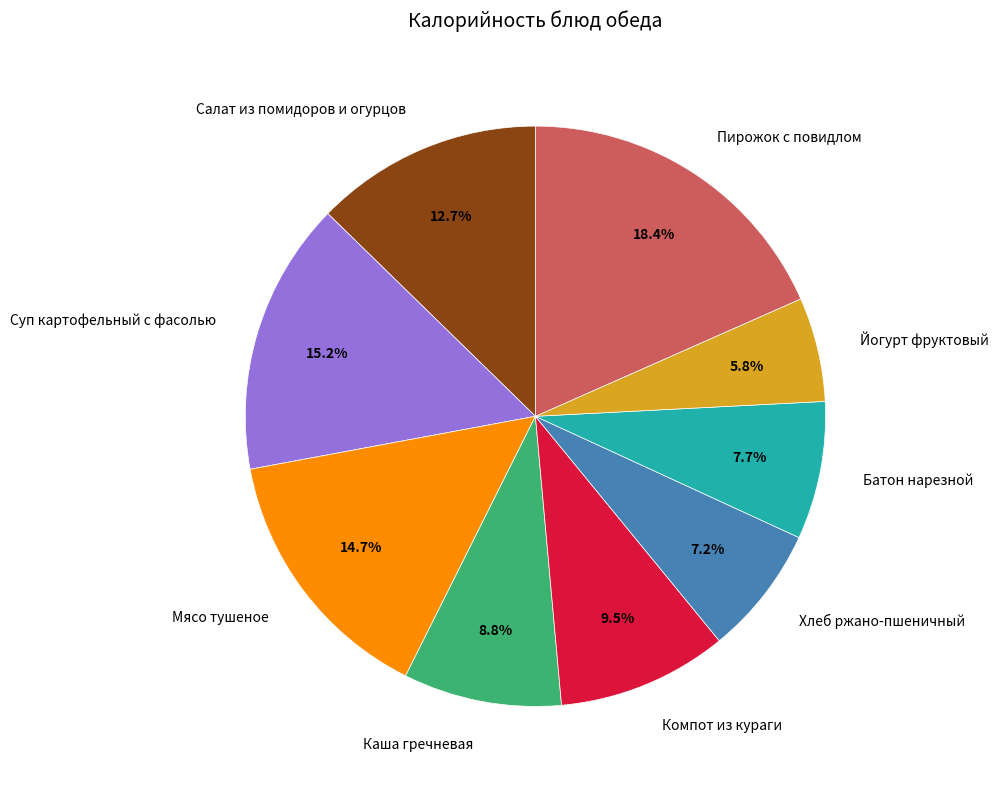

Which category has the biggest portion of the pie?

Пирожок с повидлом